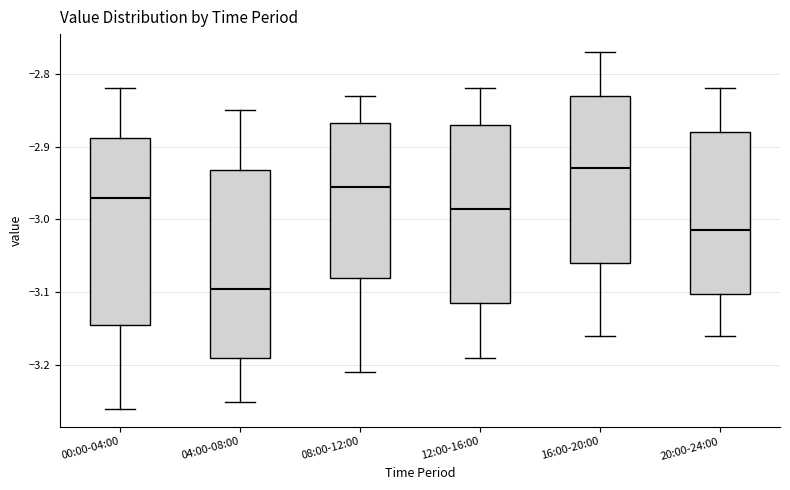

Reading left to right, transcribe this box plot: for each box, give where its median line is, the range the box spans, and where its two whiskers end, as read against the y-axis. The values are not printed on the chart, so give them approximately, as read against the axis.

00:00-04:00: median -2.97, box -3.14 to -2.89, whiskers -3.26 to -2.82
04:00-08:00: median -3.09, box -3.19 to -2.93, whiskers -3.25 to -2.85
08:00-12:00: median -2.95, box -3.08 to -2.87, whiskers -3.21 to -2.83
12:00-16:00: median -2.98, box -3.11 to -2.87, whiskers -3.19 to -2.82
16:00-20:00: median -2.93, box -3.06 to -2.83, whiskers -3.16 to -2.77
20:00-24:00: median -3.01, box -3.10 to -2.88, whiskers -3.16 to -2.82